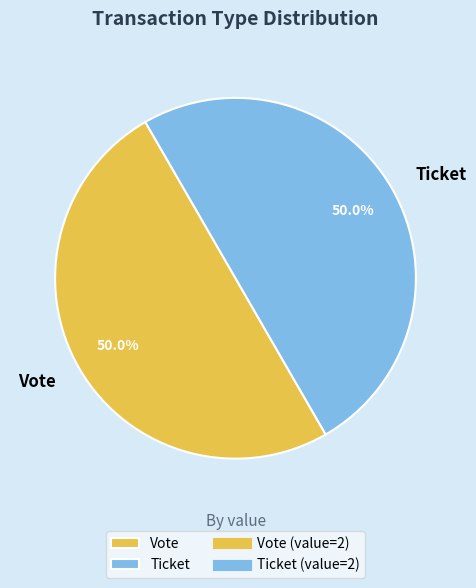

Combined, what portion of the pie is Ticket and Vote?

100.0%